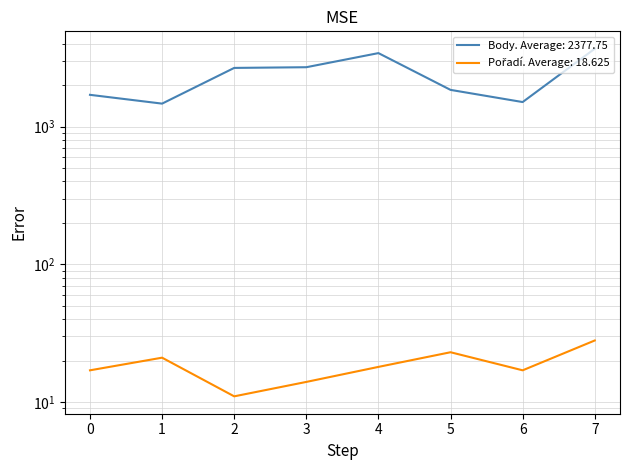

True or false: Body and Pořadí intersect in this chart.

False